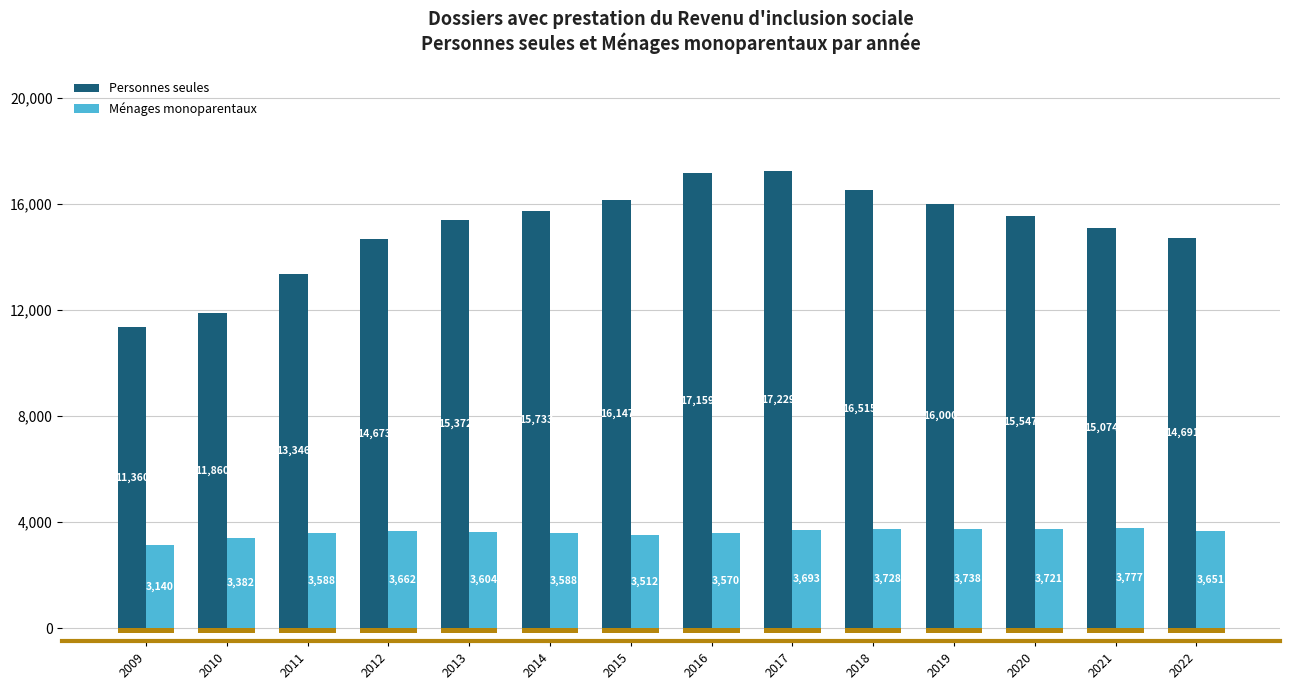

True or false: Personnes seules has a value of 11539 at 2016.

False